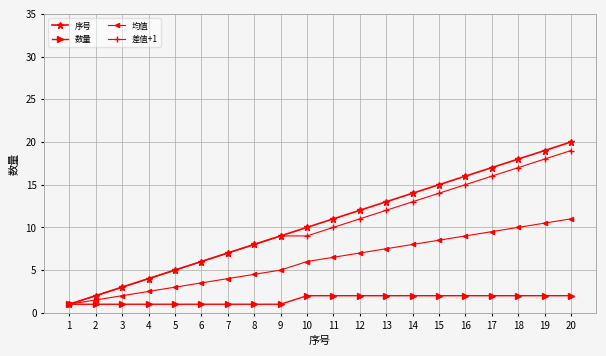

How many categories are shown in the chart?

20